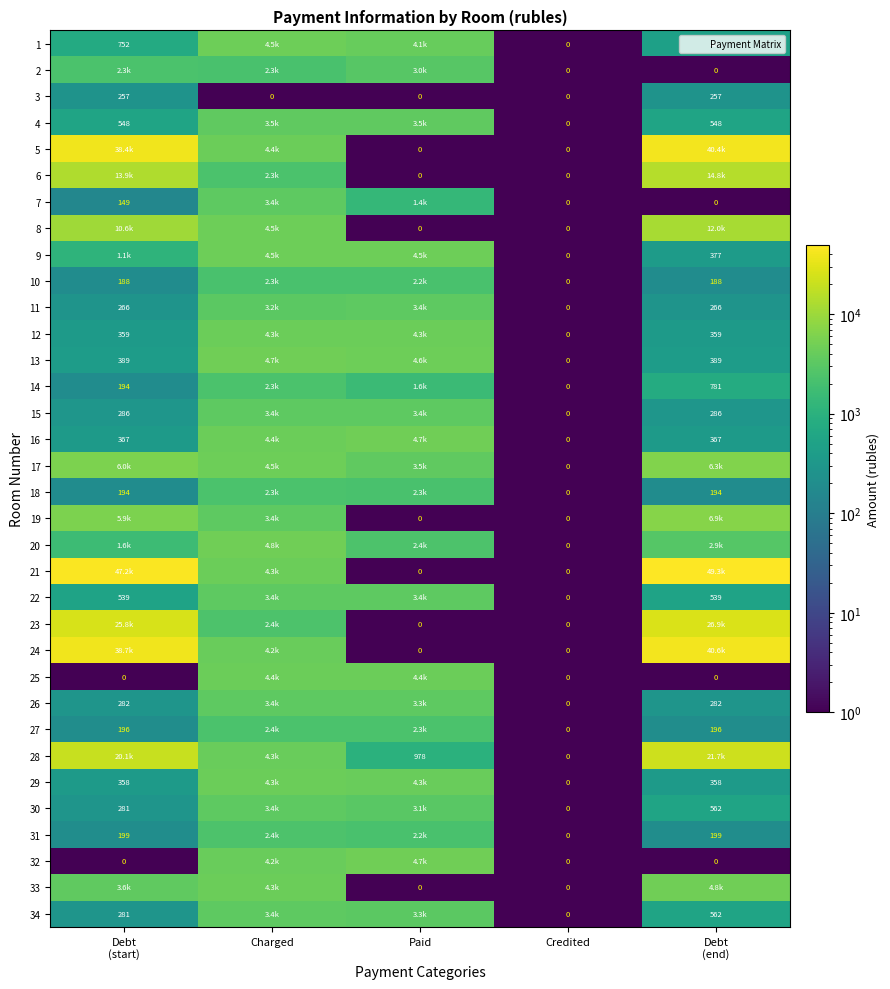

Rank the series at Paid from lowest to highest value.

3, 5, 6, 8, 19, 21, 23, 24, 33, 28, 7, 14, 31, 10, 18, 27, 20, 2, 30, 34, 26, 11, 22, 15, 4, 17, 1, 29, 12, 25, 9, 13, 32, 16